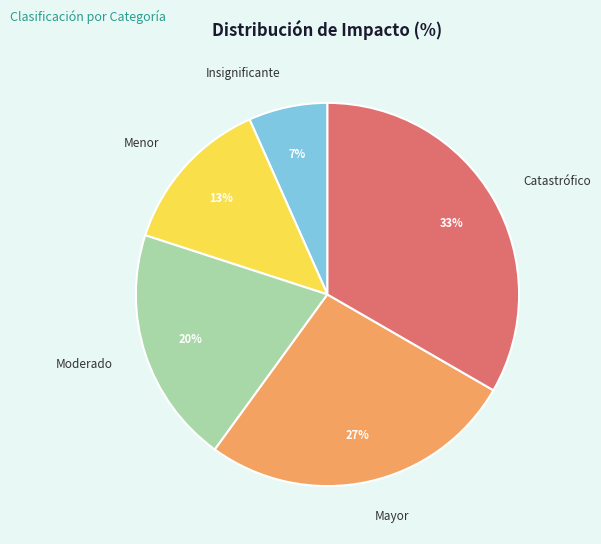

Does any single category account for the majority?

No